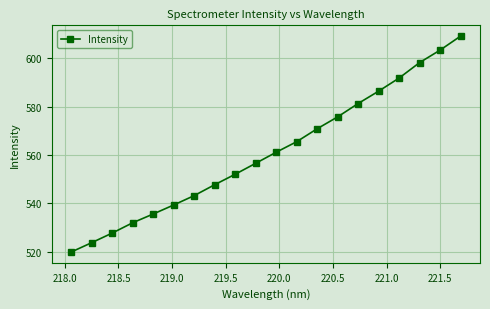

What is the sum of all values?

11221.6